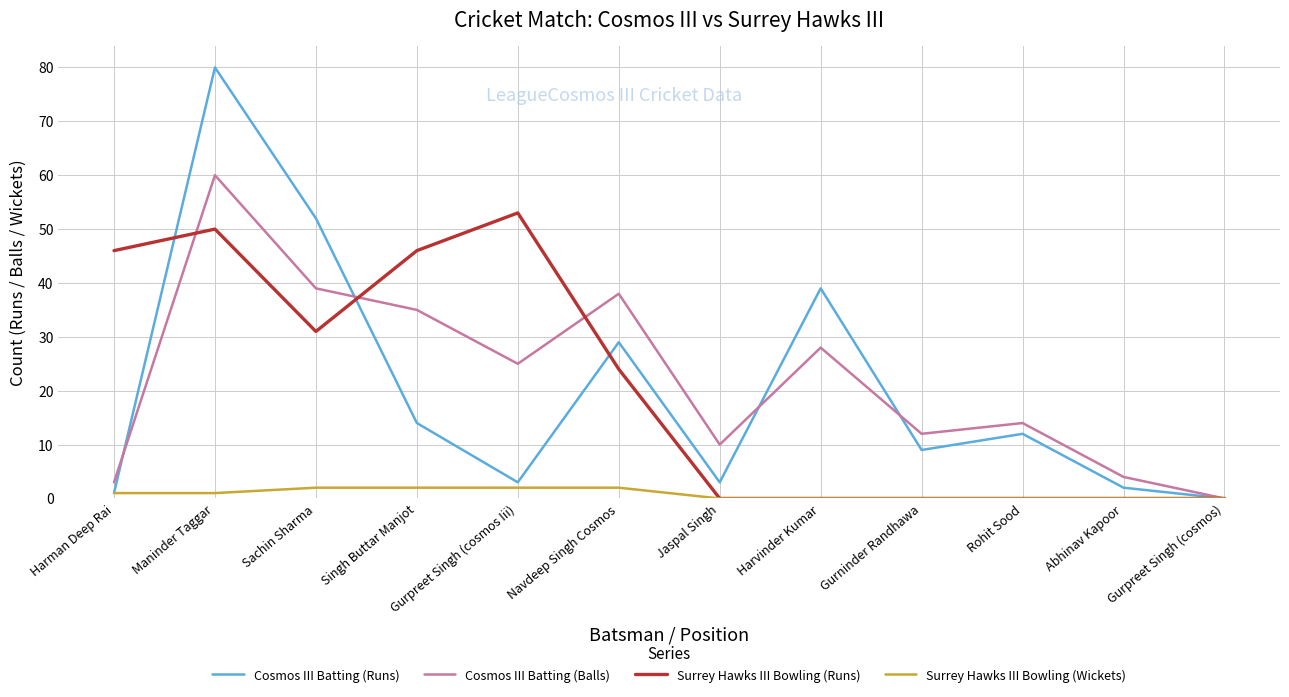

Does the chart display data point markers on the line(s)?

No